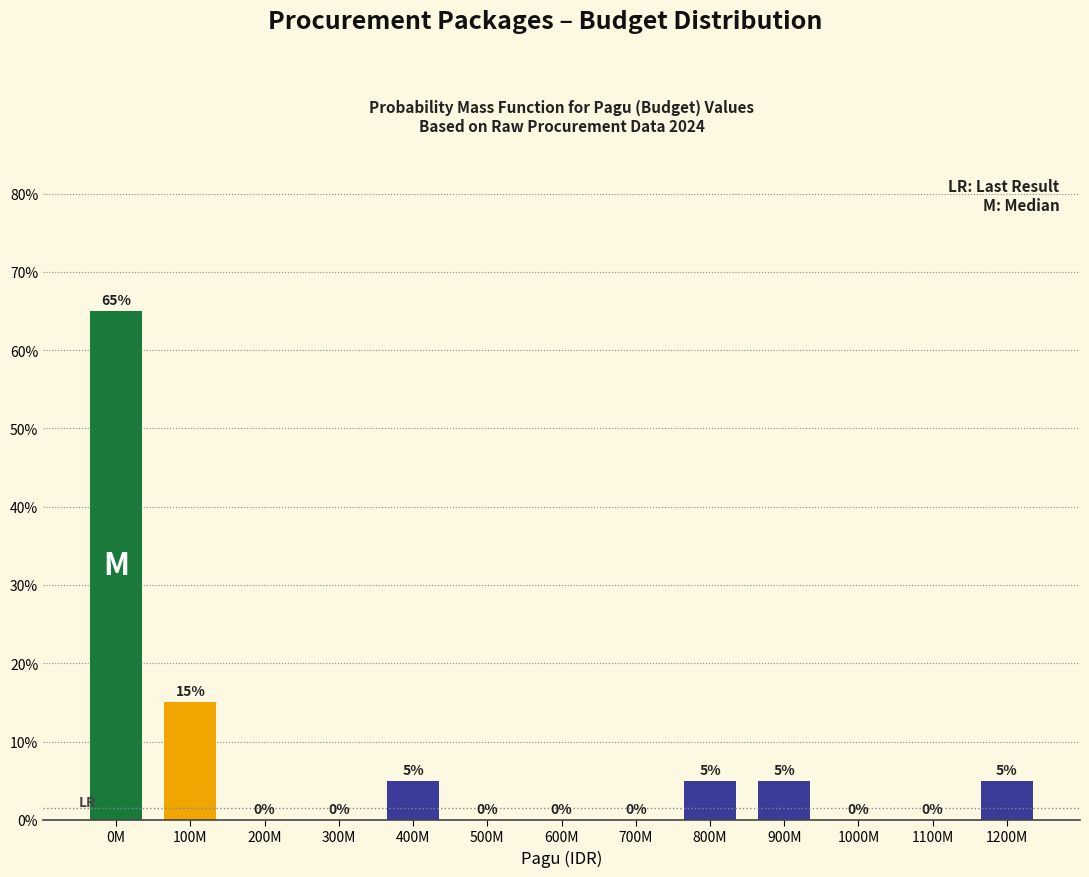

Reading left to right, transcribe all the data shown in this chart.

0M=65	100M=15	200M=0	300M=0	400M=5	500M=0	600M=0	700M=0	800M=5	900M=5	1000M=0	1100M=0	1200M=5